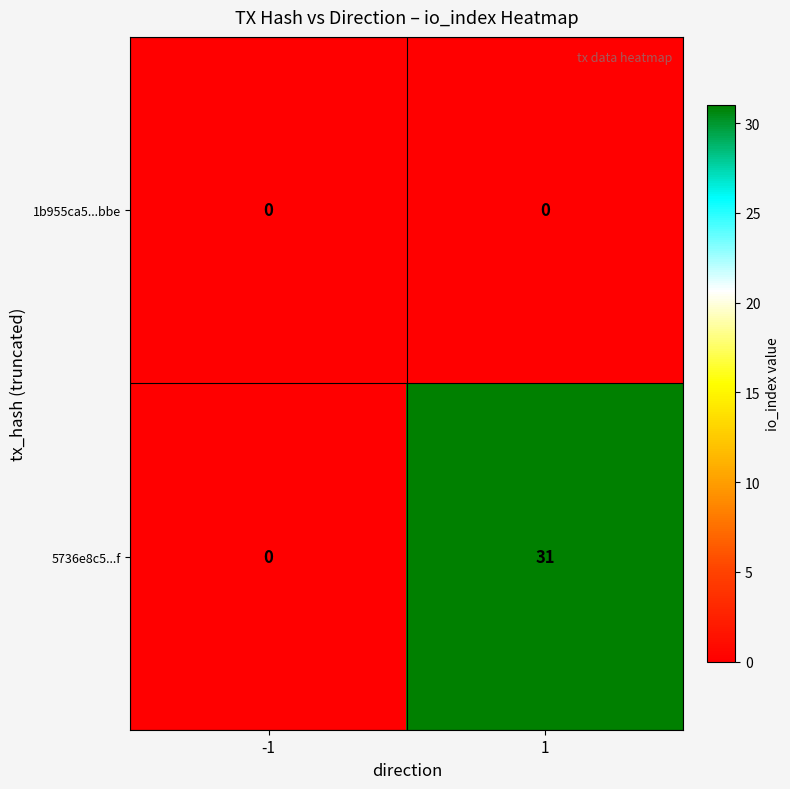

What is the spread (max minus min) of values at 1?

31